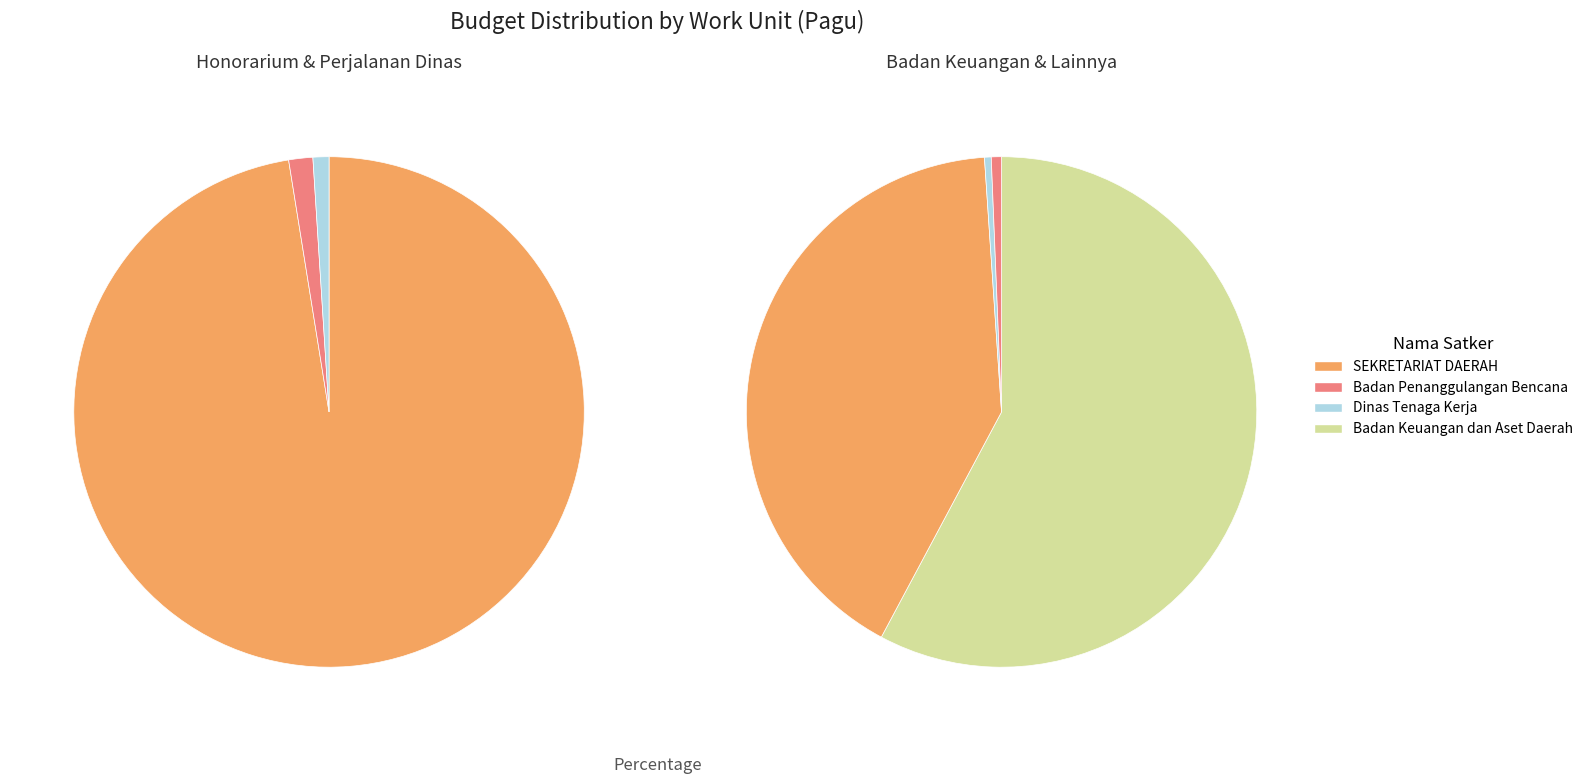

The Badan Keuangan dan Aset Daerah slice represents 1% of the pie. True or false?

False